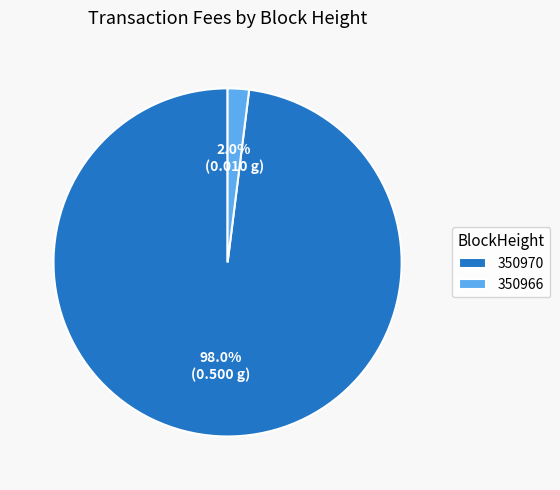

Count the number of slices in the pie.

2